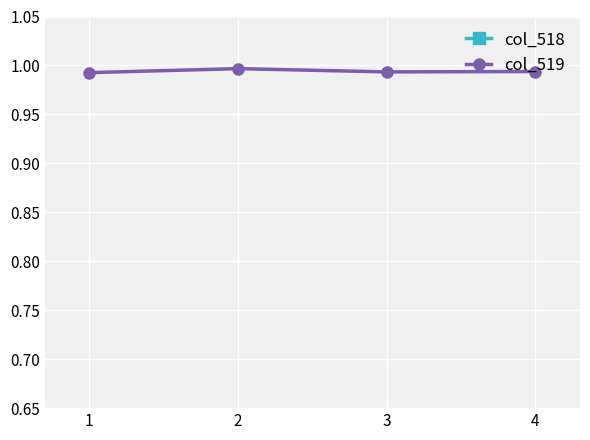

What is the sum of all col_519 values?

4.0